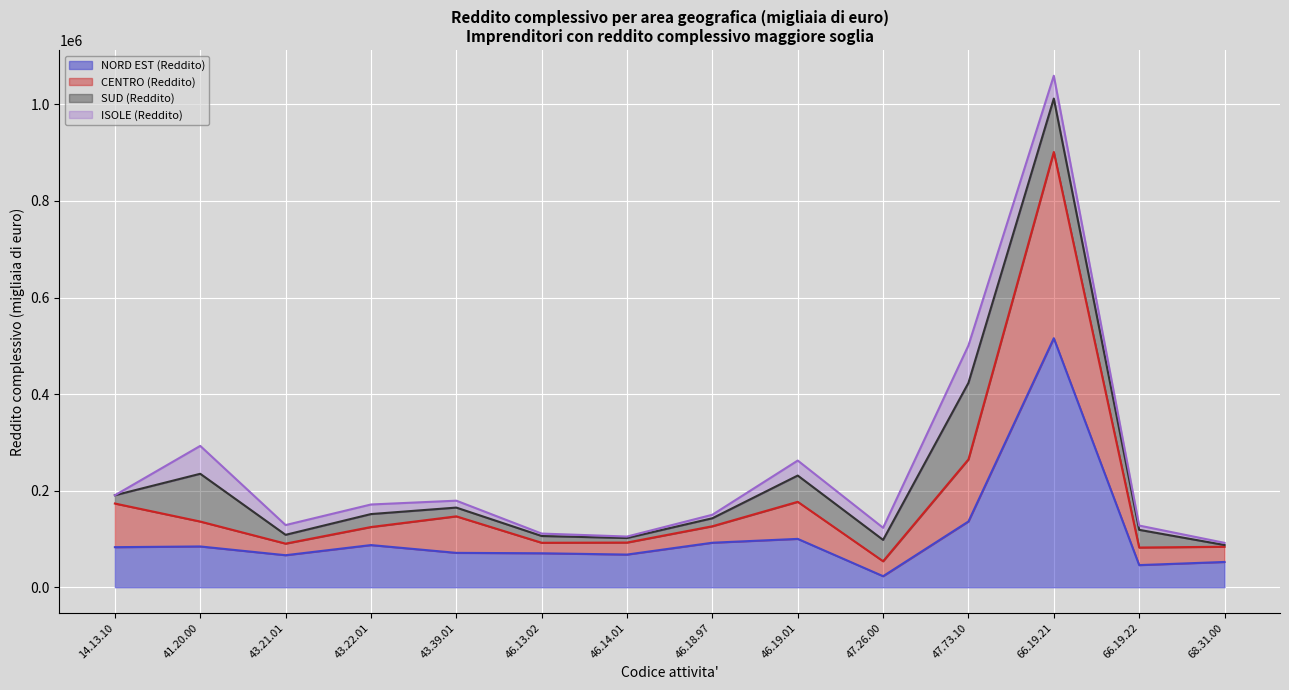

What is the difference between the maximum and minimum values in the NORD EST (Reddito) series?

492906